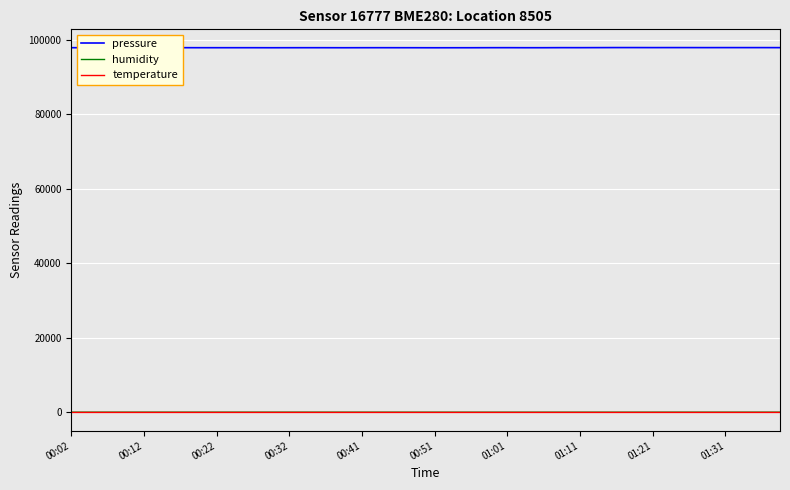

What is the maximum value shown in the chart?

97906.9